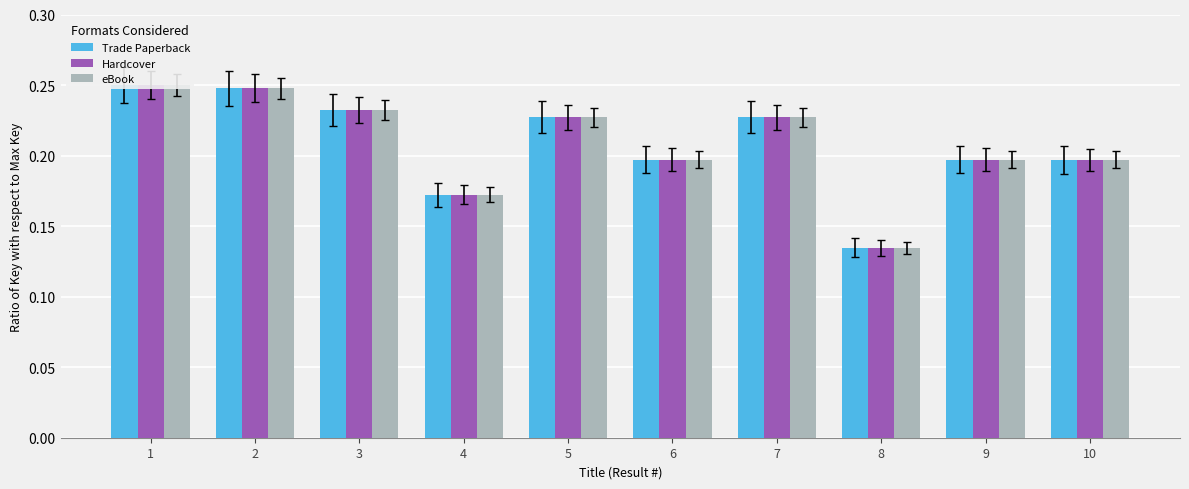

Which category has the lowest value in the Hardcover series?

8